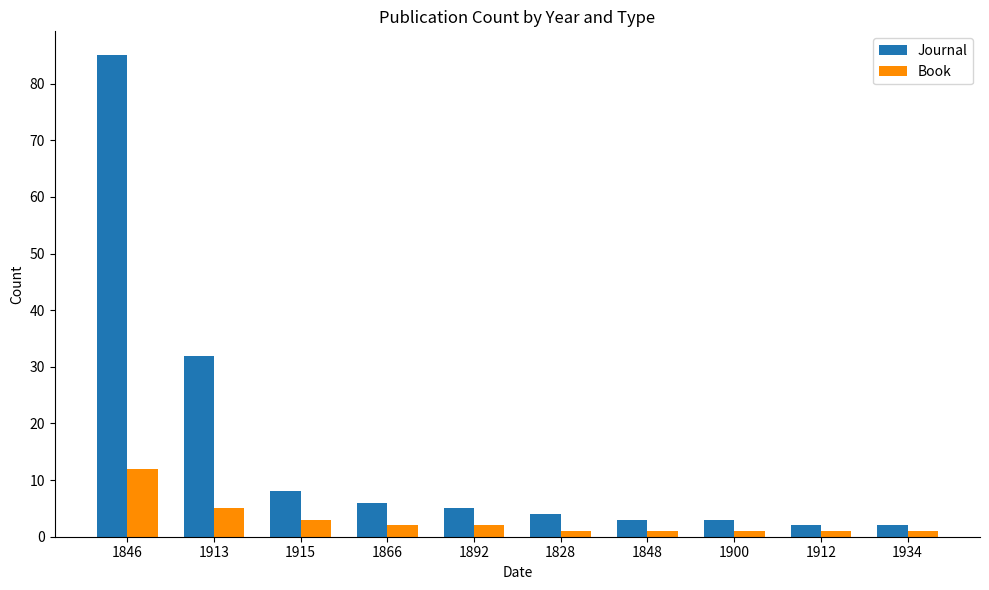

What is the value of the Journal bar at the 10th from the left?

2